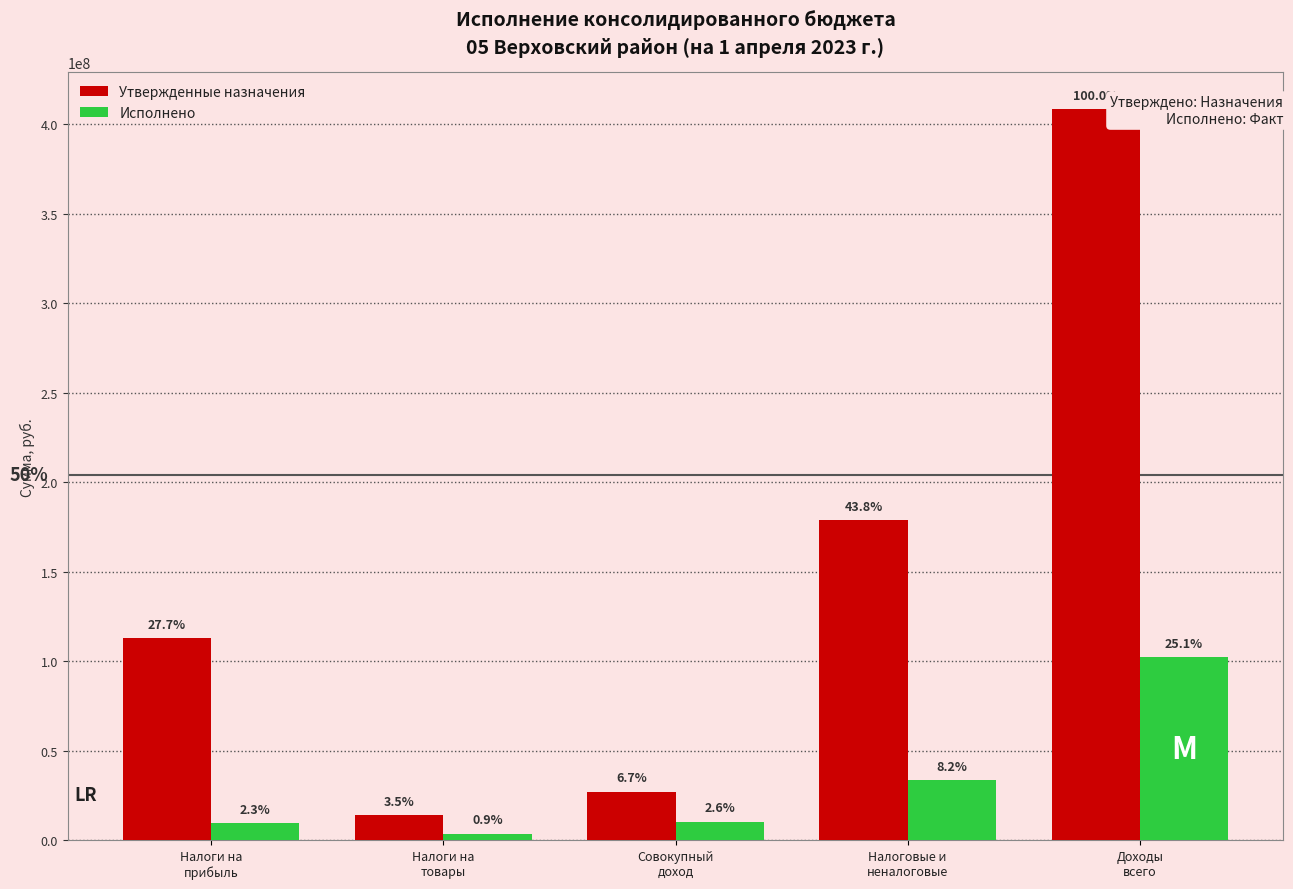

What are all the series names shown in the legend?

Утвержденные назначения, Исполнено